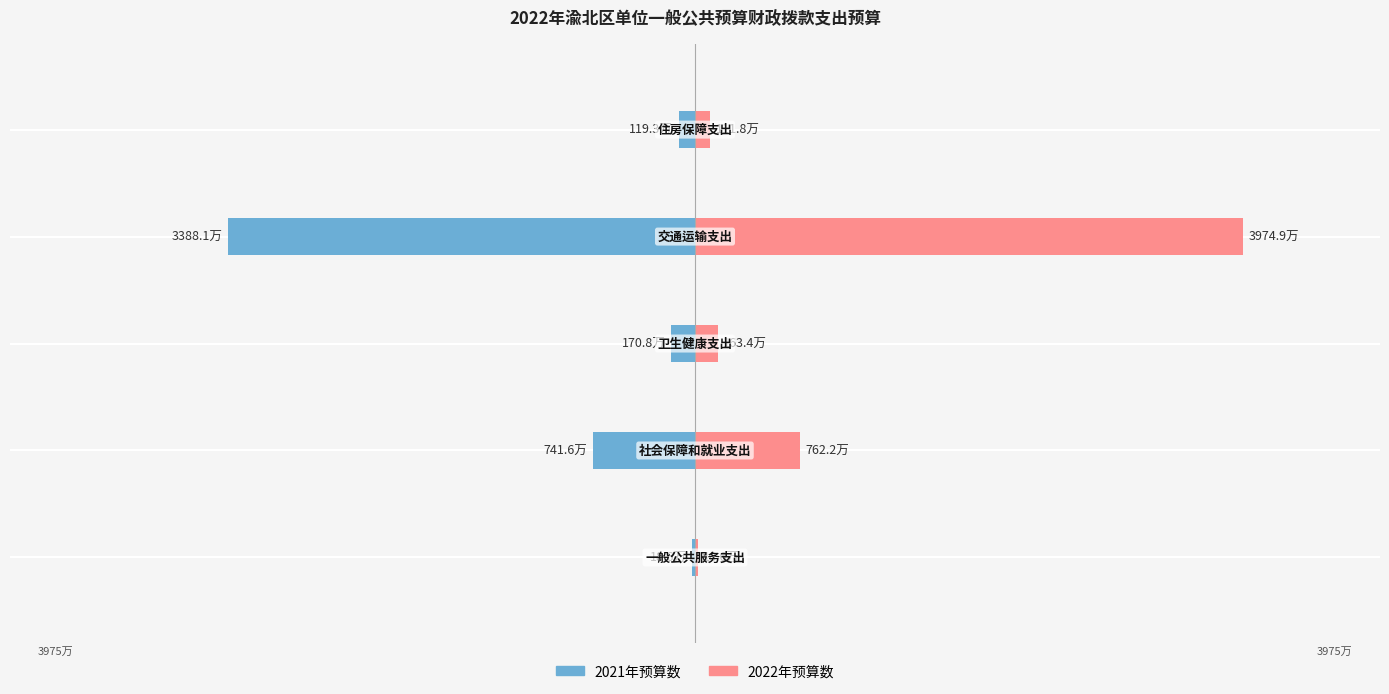

How many categories are shown in the chart?

5